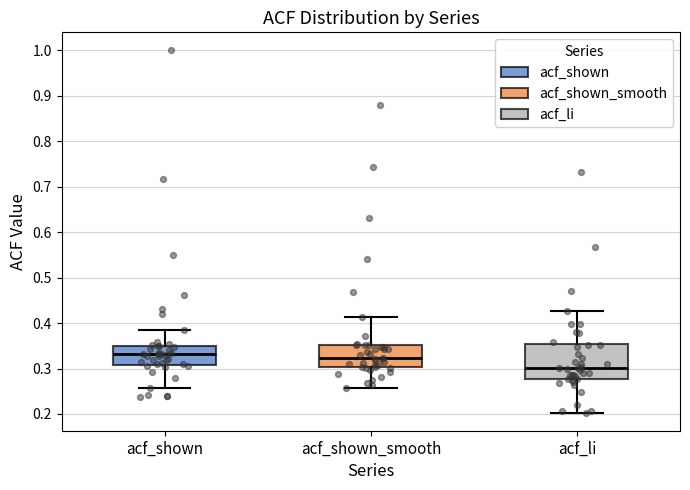

Reading left to right, read every box against the y-axis: the position of its median line, the range the box covers, and the ends of its whiskers. The values are not printed on the chart, so give them approximately, as read against the axis.

acf_shown: median 0.33, box 0.31 to 0.35, whiskers 0.26 to 0.38
acf_shown_smooth: median 0.32, box 0.30 to 0.35, whiskers 0.26 to 0.41
acf_li: median 0.30, box 0.28 to 0.35, whiskers 0.20 to 0.43